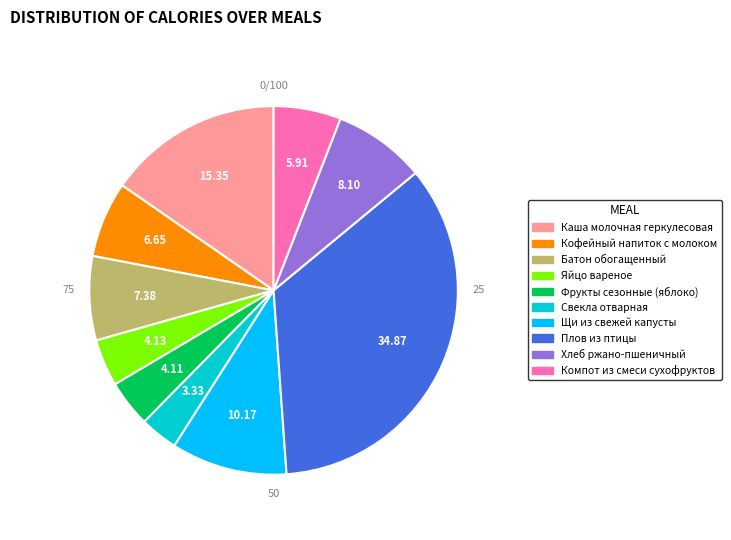

Is there any slice that represents more than half of the pie?

No